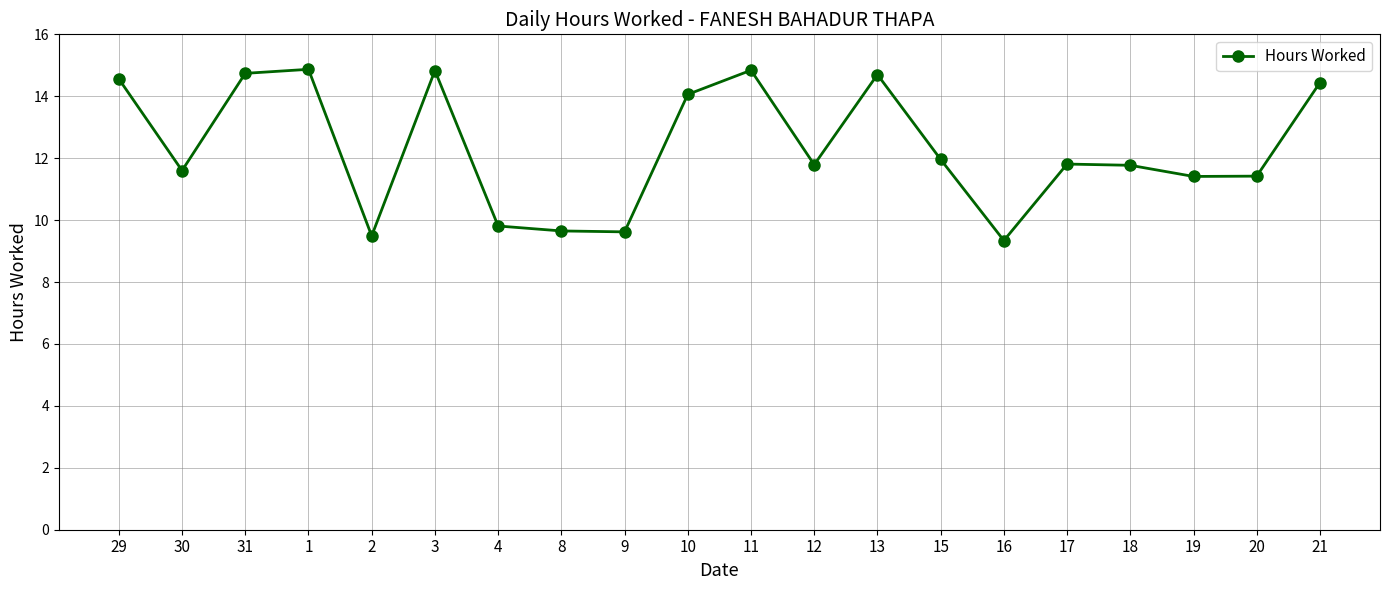

The value at 21 is 14.4. True or false?

True